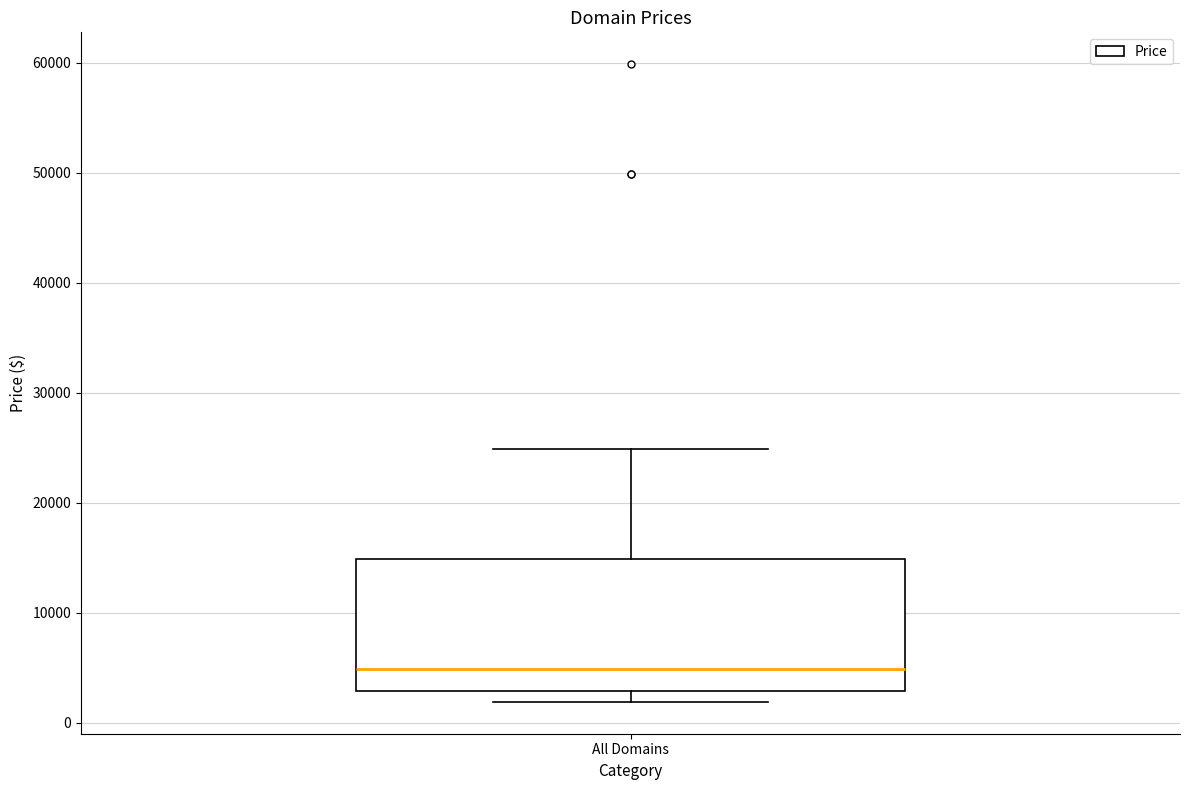

Transcribe this box plot: give where the median line is, the range the box spans, and where the two whiskers end, as read against the y-axis. The values are not printed on the chart, so give them approximately, as read against the axis.

median 5000, box 3000 to 15000, whiskers 2000 to 25000